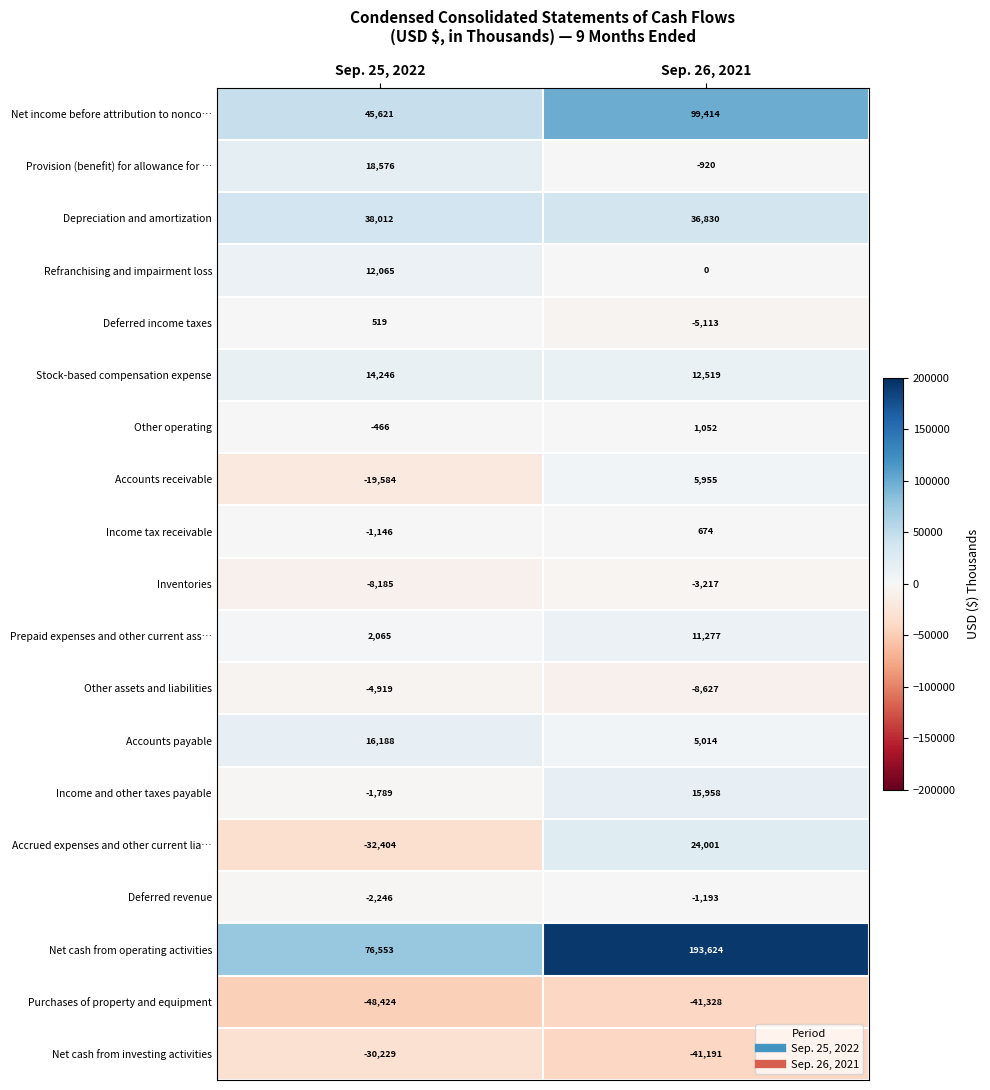

At how many categories does at least one series exceed 166465?

1